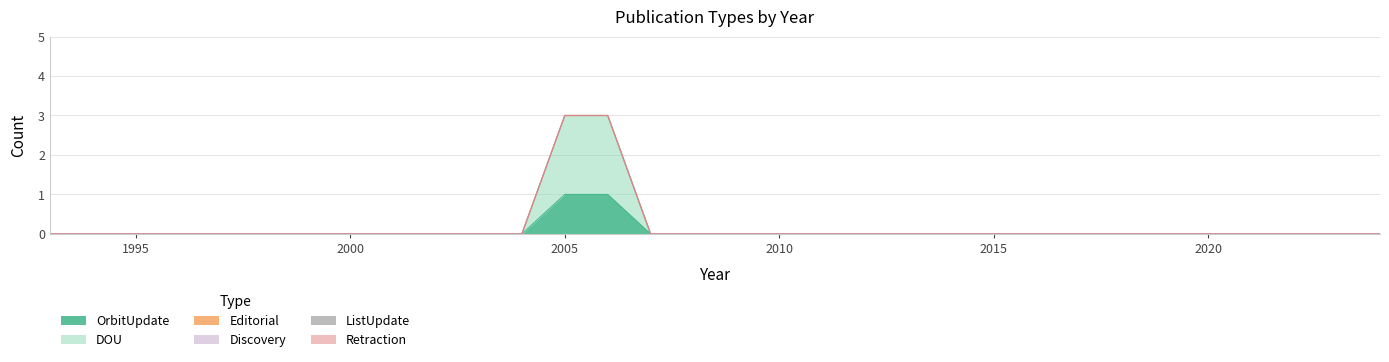

What are all the series names shown in the legend?

OrbitUpdate, DOU, Editorial, Discovery, ListUpdate, Retraction